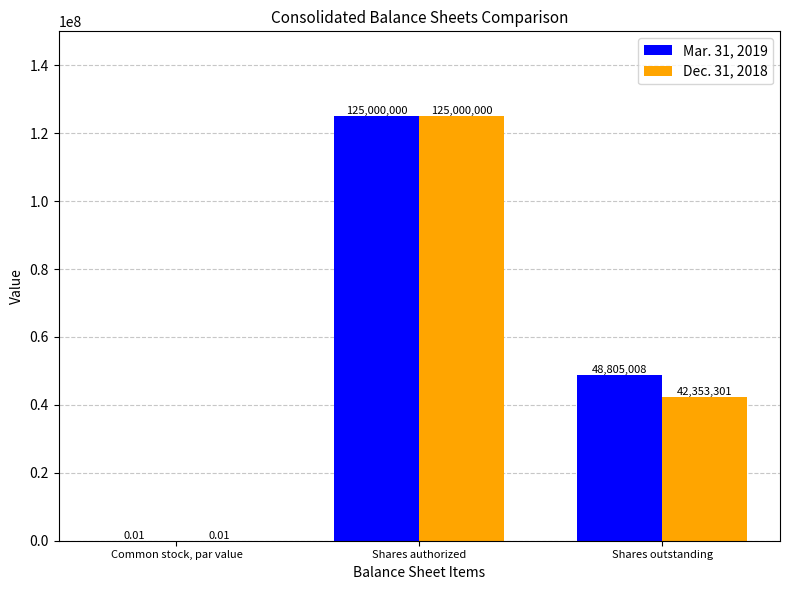

At which category is the sum across all series the highest?

Shares authorized